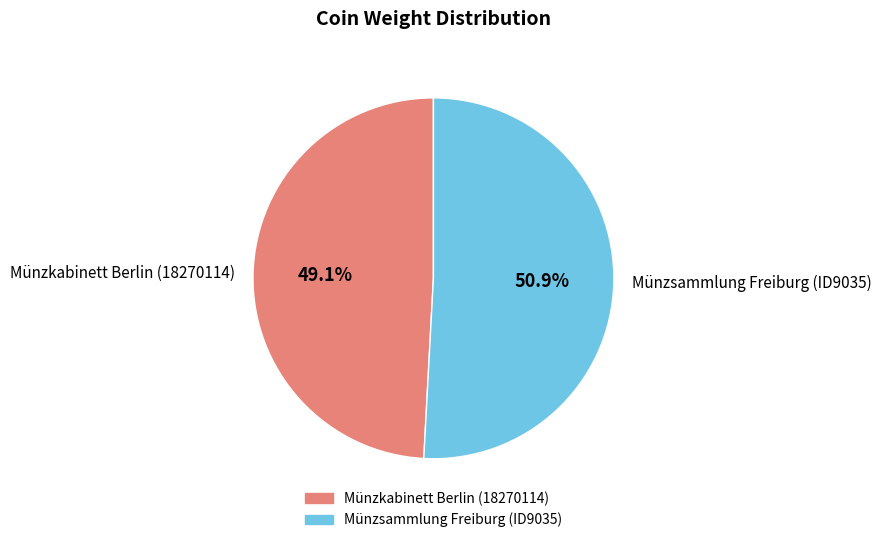

Which has a higher value, Münzsammlung Freiburg (ID9035) or Münzkabinett Berlin (18270114)?

Münzsammlung Freiburg (ID9035)